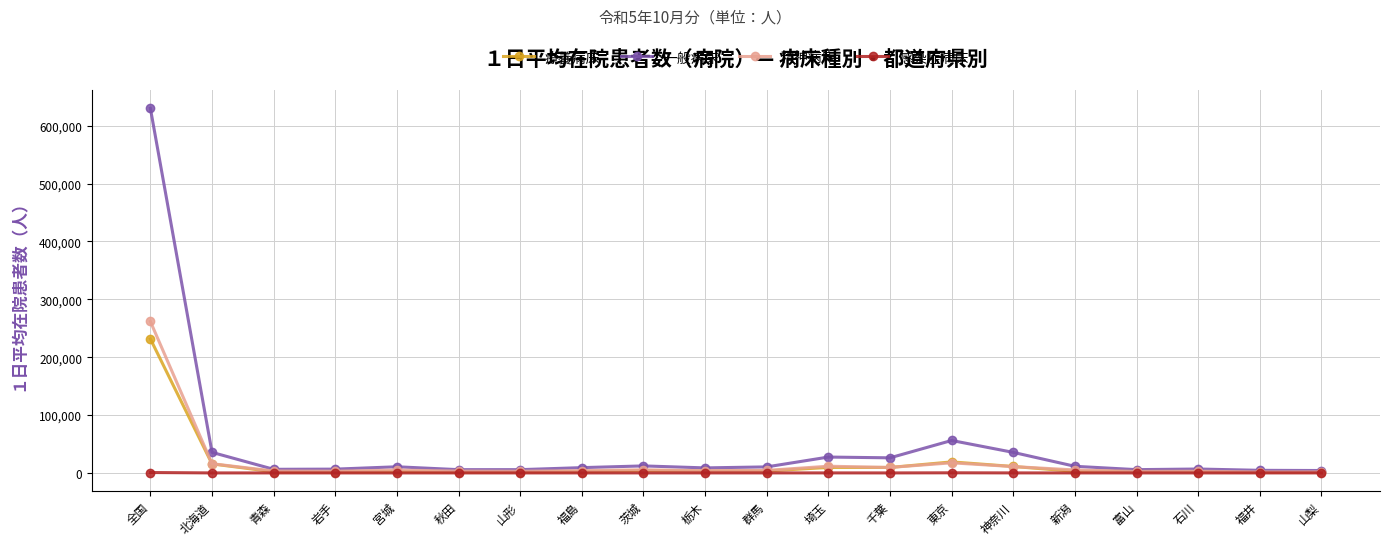

At which label is 療養病床 closest to 116488?

東京